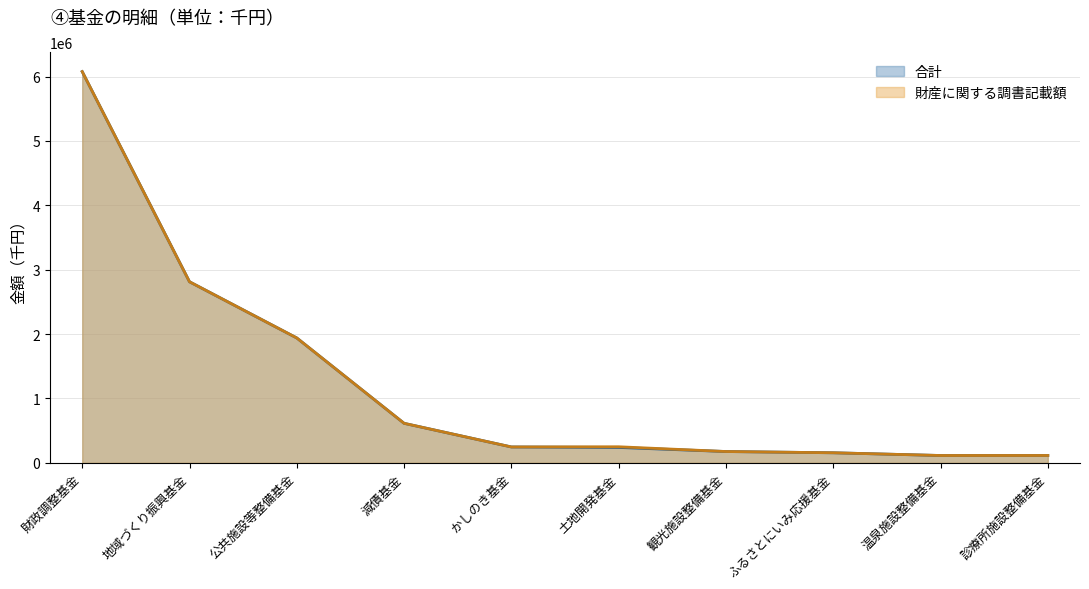

The value of 合計 (line) at 土地開発基金 is 239136. True or false?

True